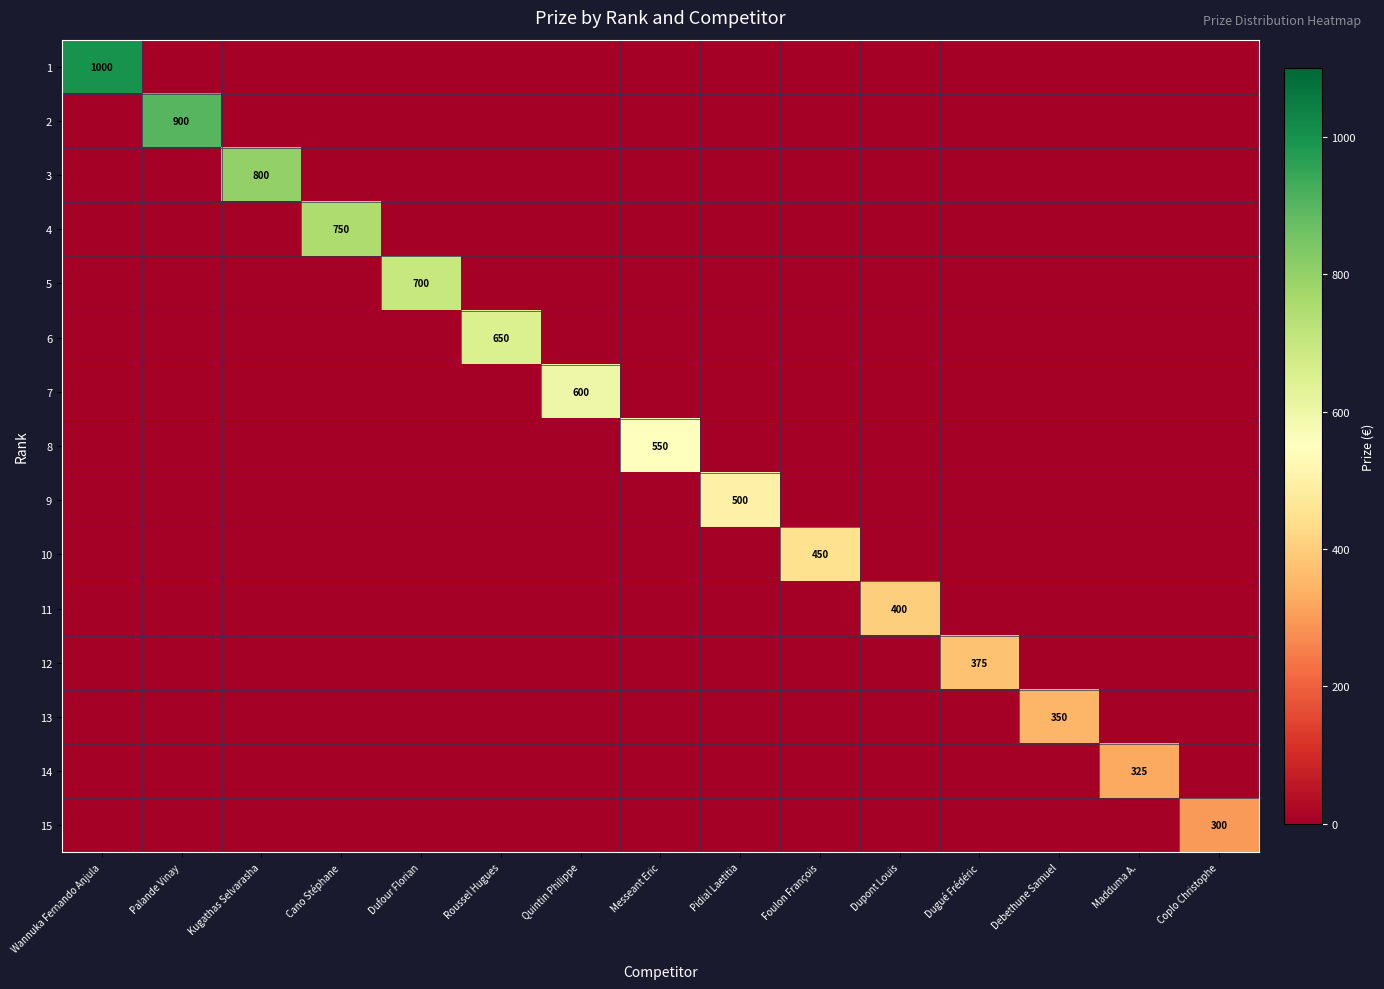

Is it true that 1 equals 1000 at Wannuka Fernando Anjula?

True